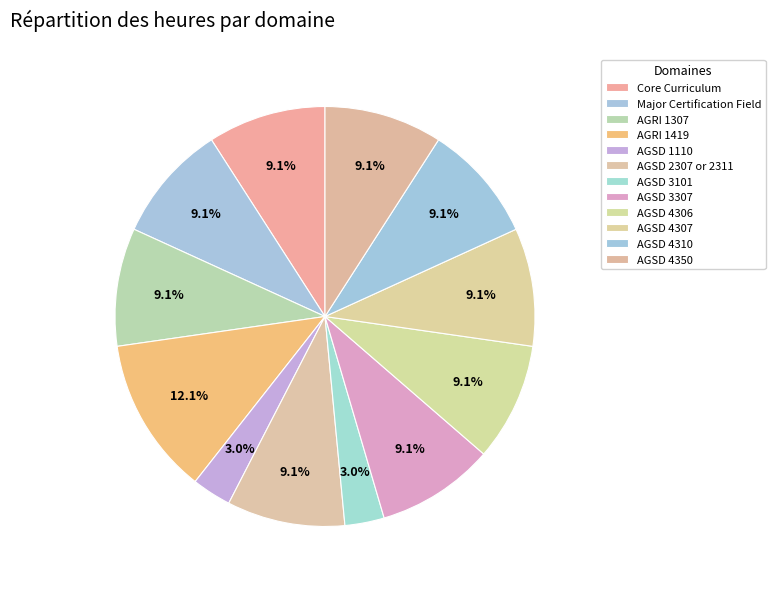

Which slice is the smallest?

AGSD 1110